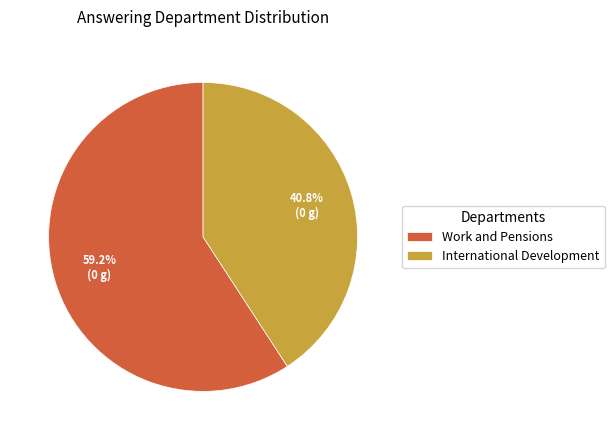

Which slice is the smallest?

International Development